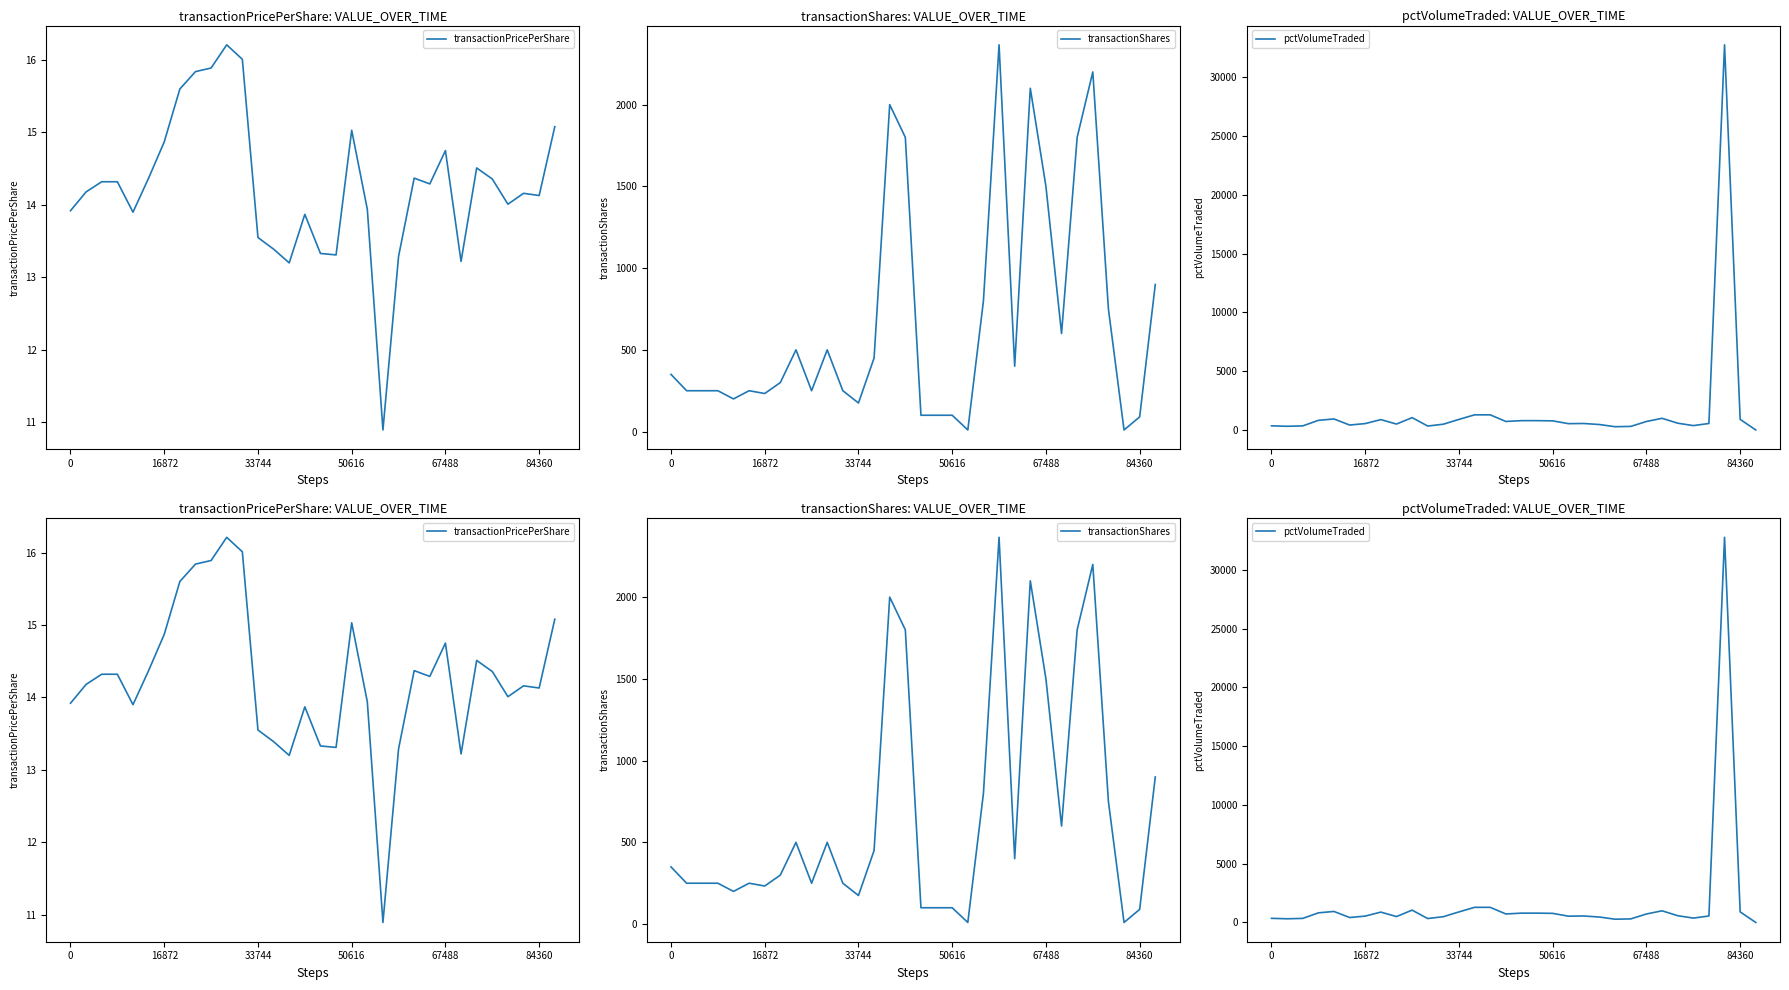

What is the total value across all series at 29?

32791.2